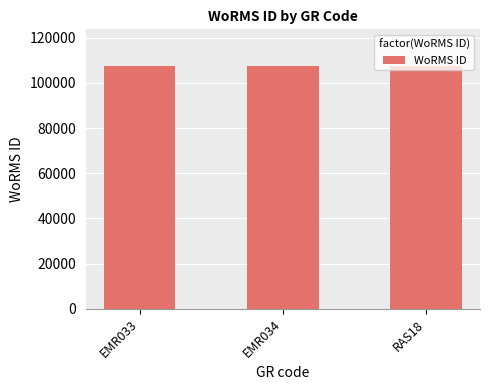

What is the value of the 2nd bar from the left?

107616